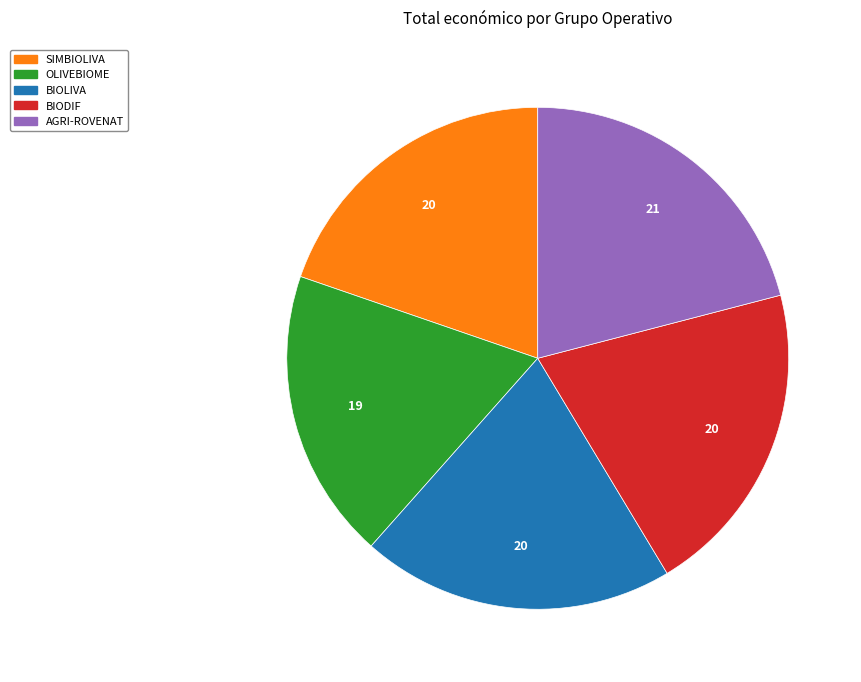

Does any single category account for the majority?

No